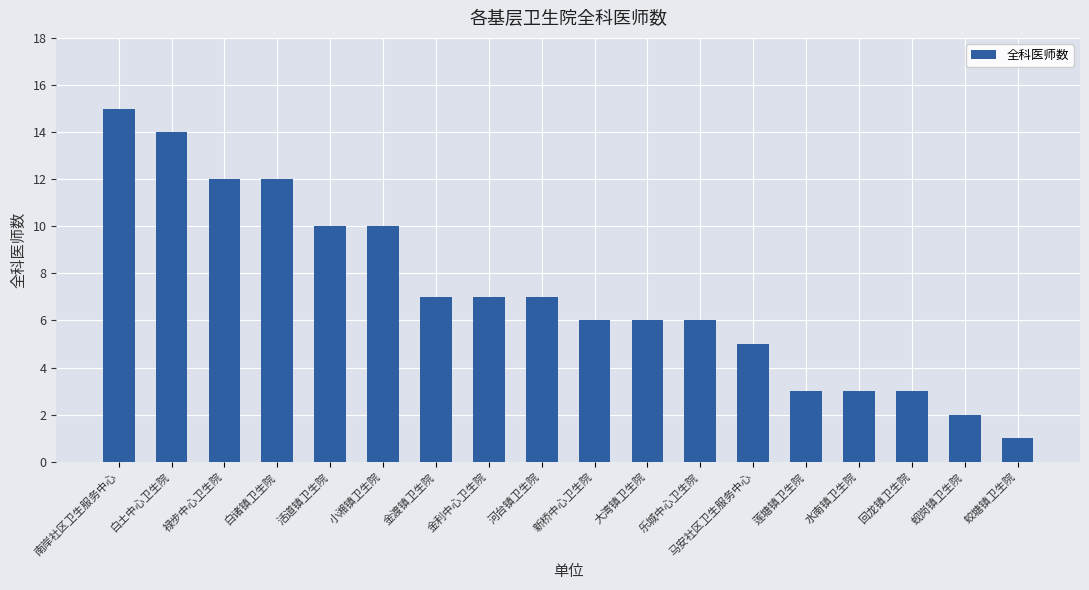

What is the sum of the values at 乐城中心卫生院 and 回龙镇卫生院?

9